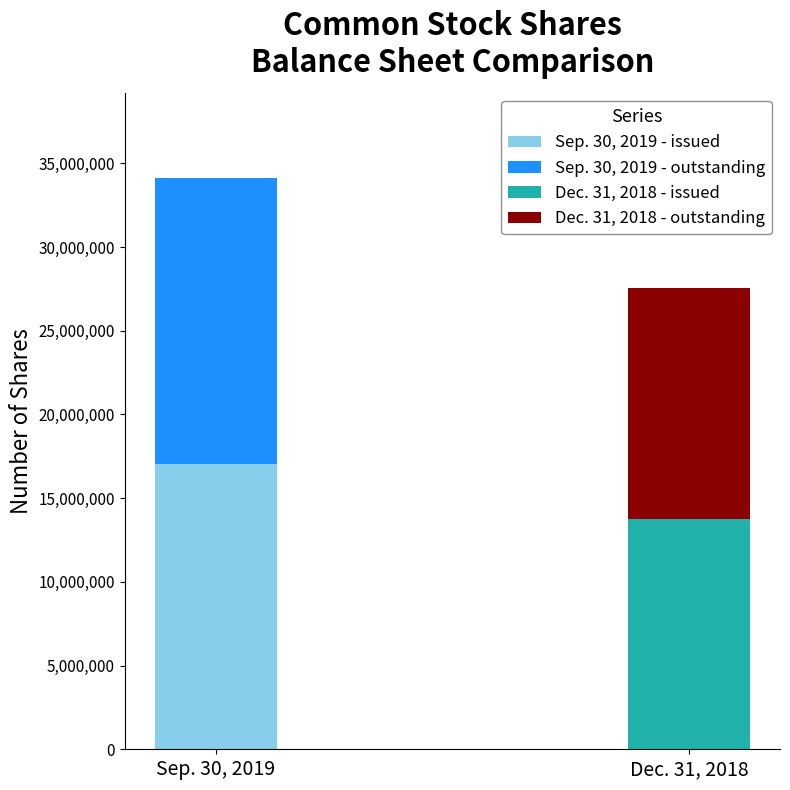

Is the value of Dec. 31, 2018 at Common stock, shares issued greater than the value of Sep. 30, 2019 at Common stock, shares outstanding?

No